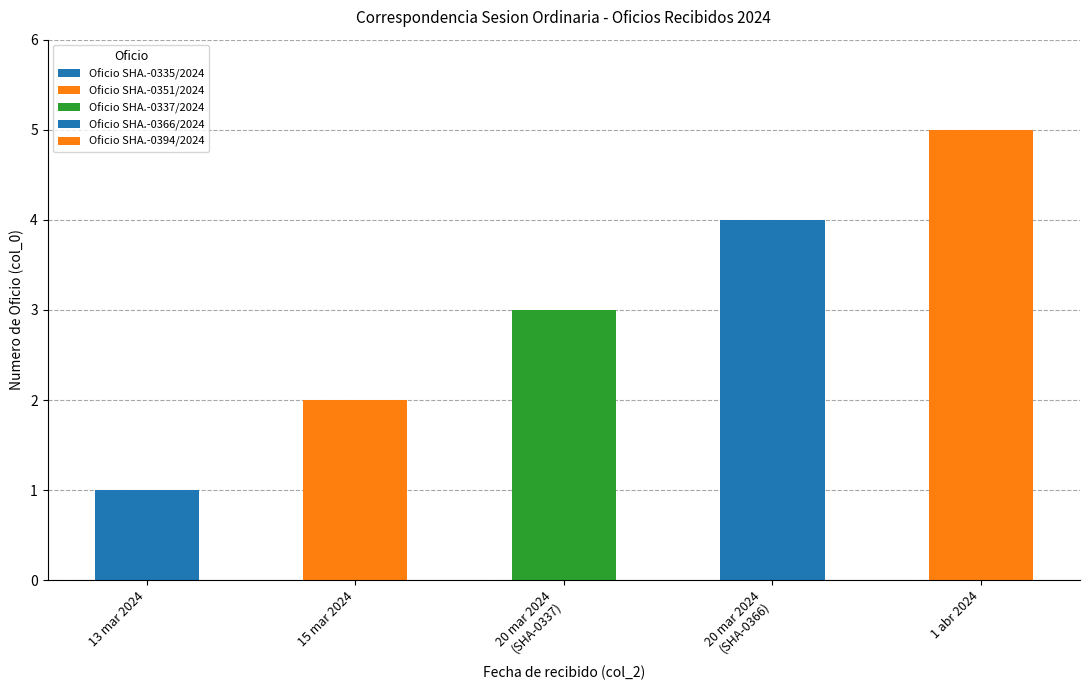

What is the label of the 4th bar from the right?

15 mar 2024